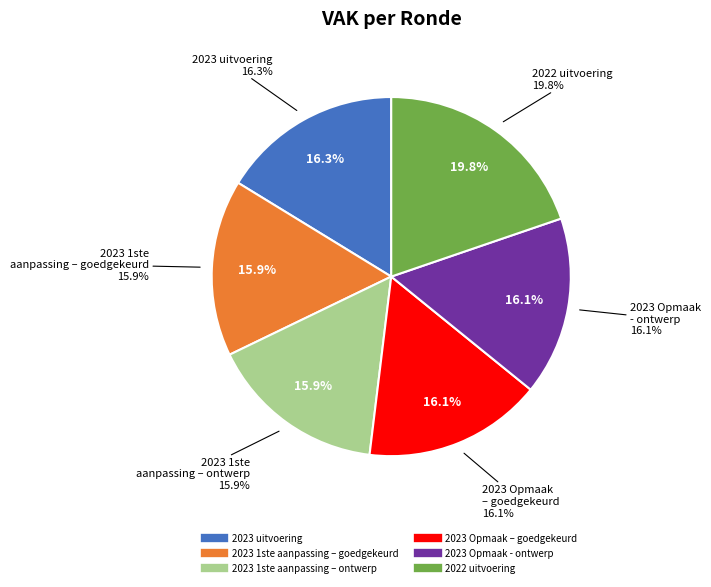

Does 2022 uitvoering represent more than half of the total?

No